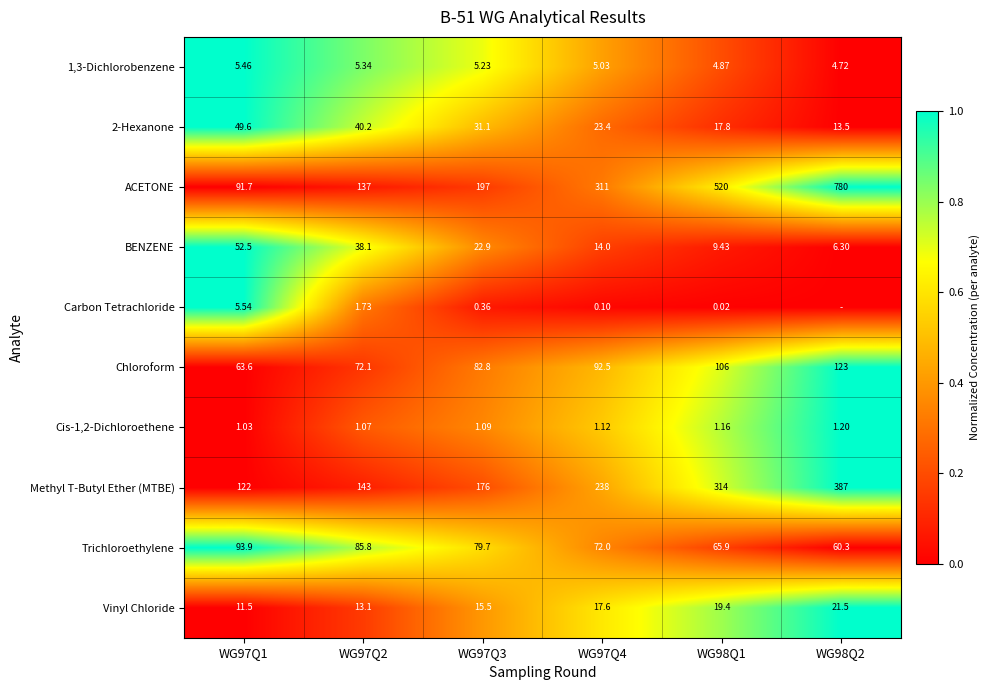

Is the value of 2-Hexanone at WG97Q3 greater than the value of Trichloroethylene at WG97Q4?

No